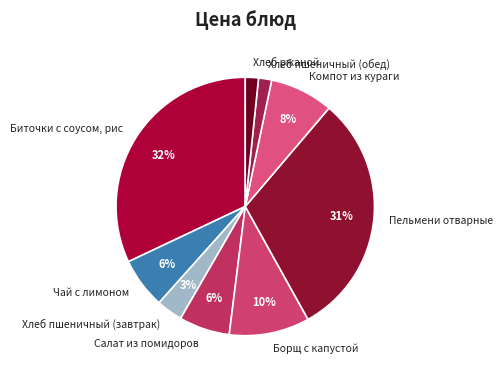

Is Хлеб ржаной the majority of the pie?

No